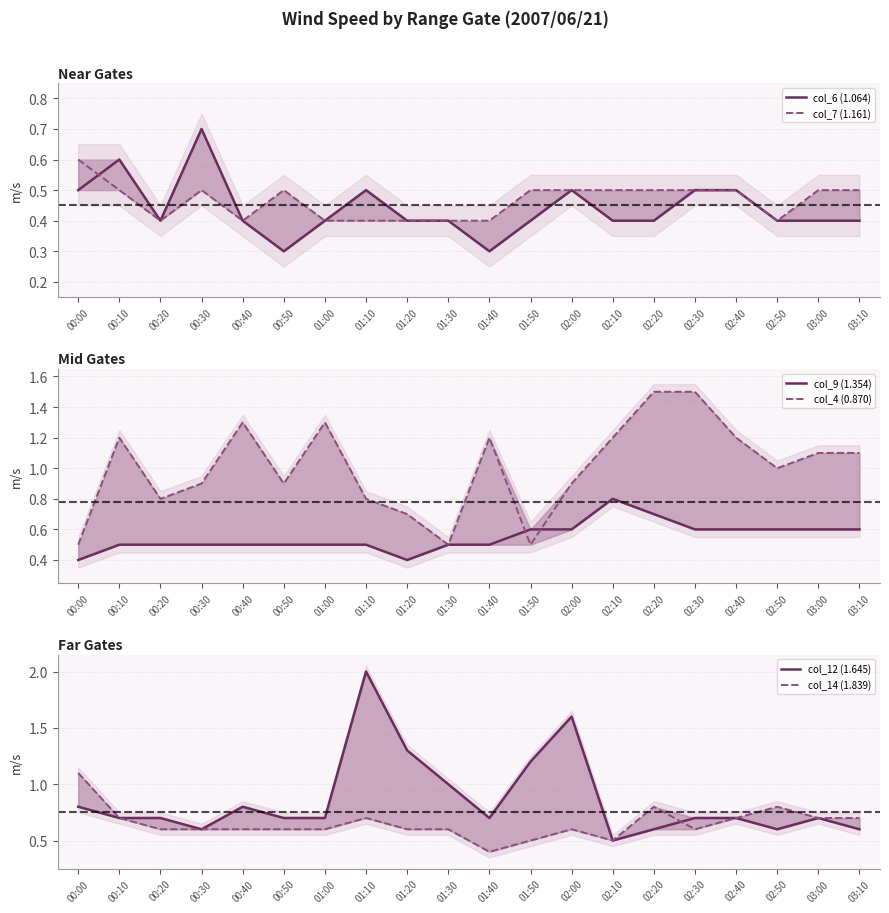

True or false: col_9 (1.354) has a value of 0.4 at 02:20.

False